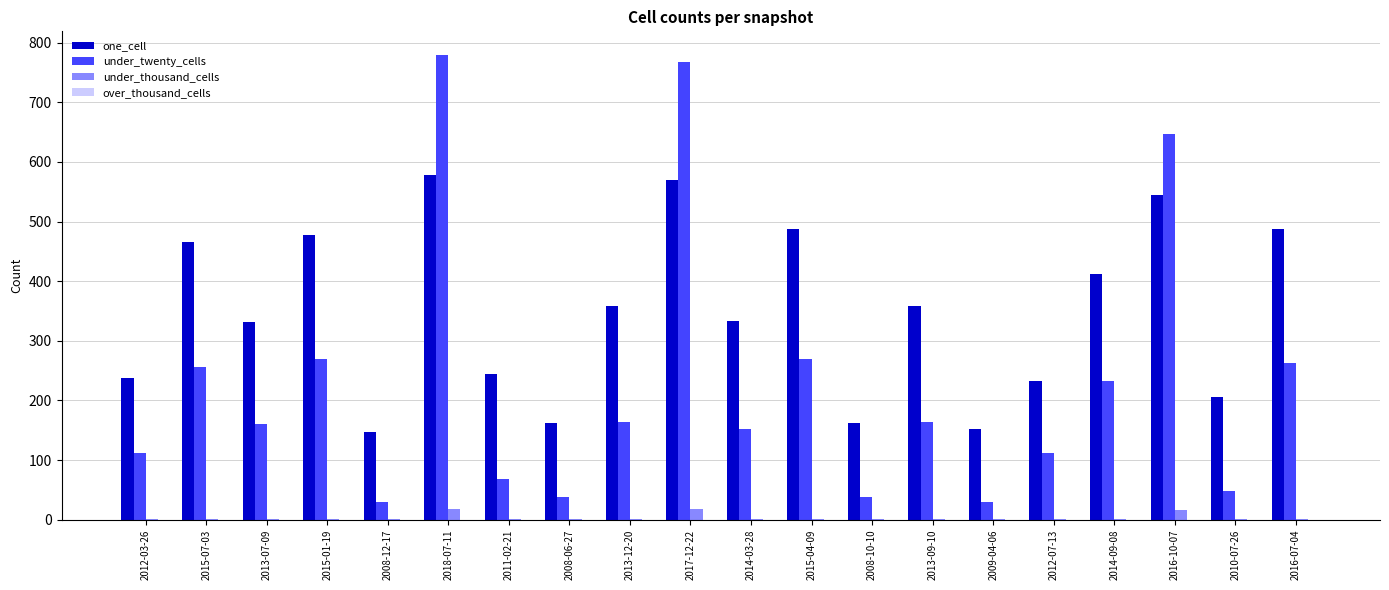

What is the sum of all one_cell values?

6946